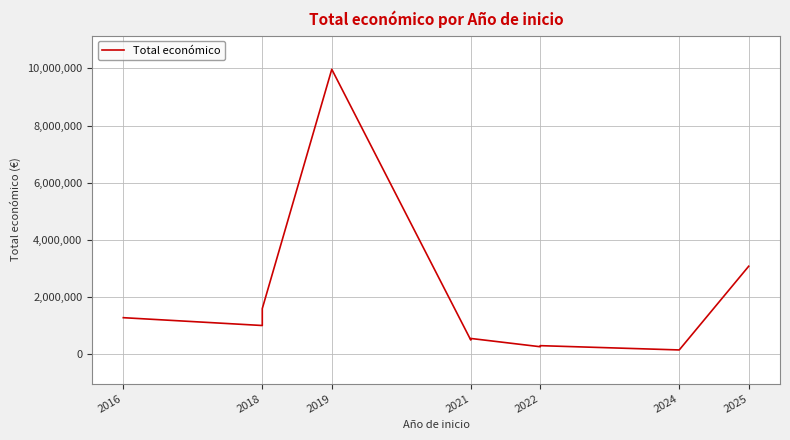

What is the value of the 4th point from the left?

9970772